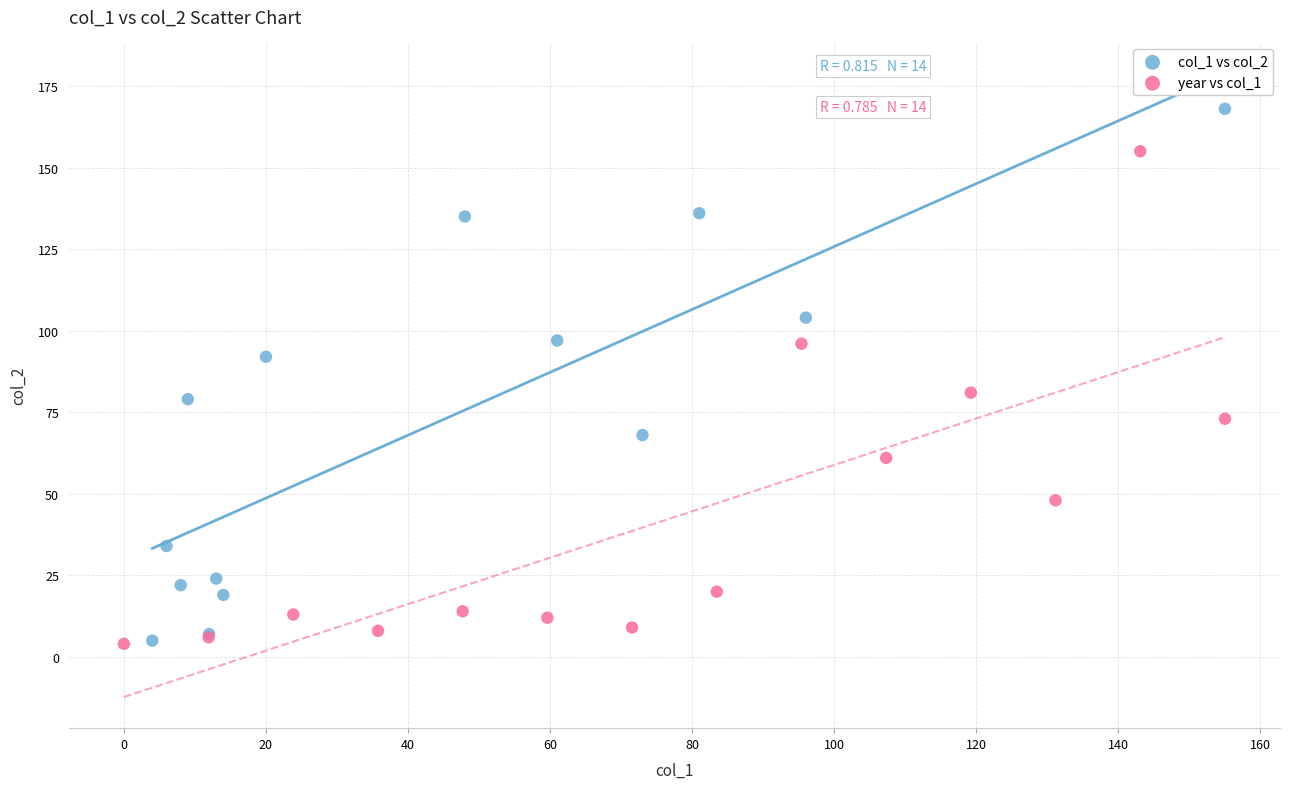

Which series contains the highest Y value?

col_1 vs col_2